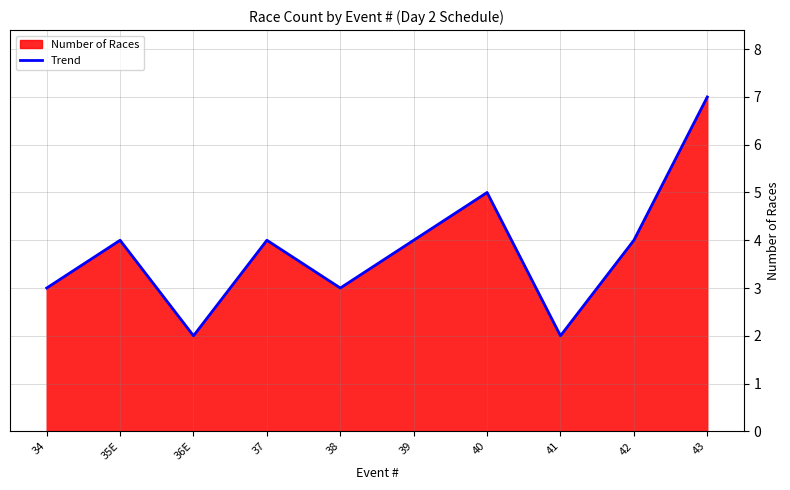

What is the smallest value displayed?

2